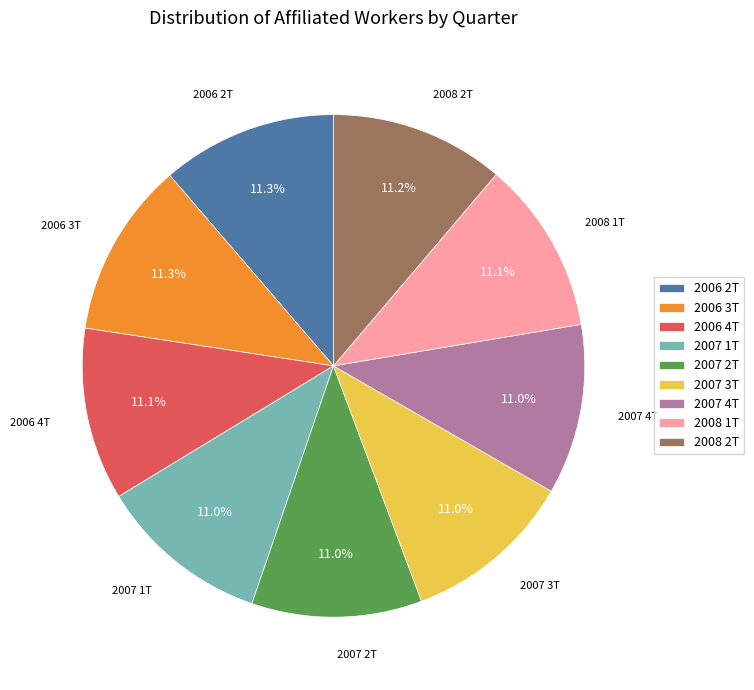

How many segments does this pie chart have?

9